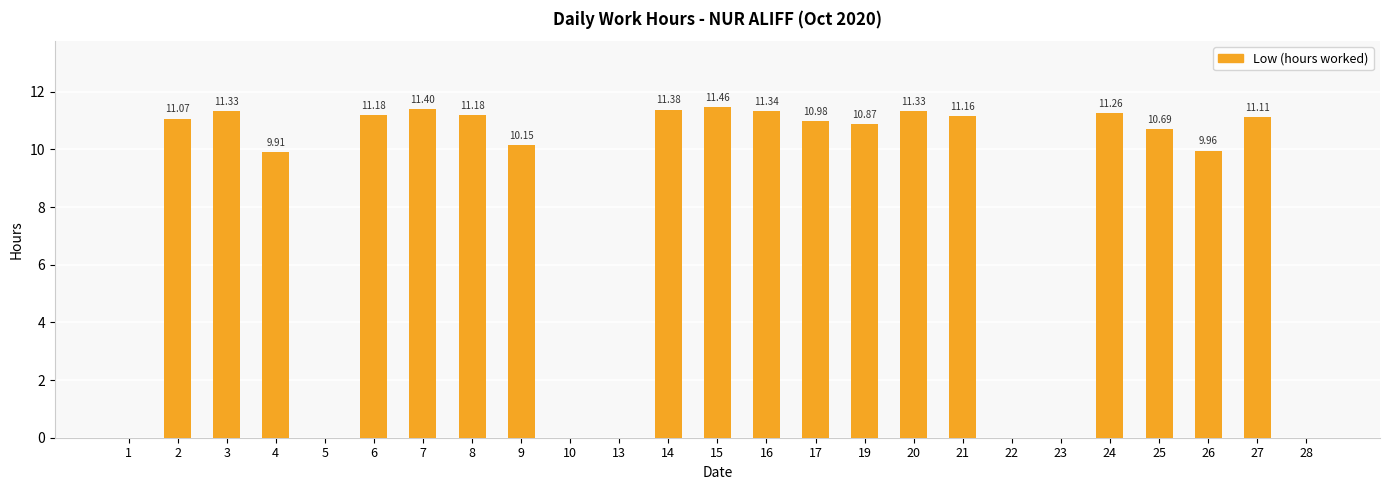

Reading left to right, extract all data points from this chart.

0.0	11.1	11.3	9.9	0.0	11.2	11.4	11.2	10.2	0.0	0.0	11.4	11.5	11.3	11.0	10.9	11.3	11.2	0.0	0.0	11.3	10.7	10.0	11.1	0.0